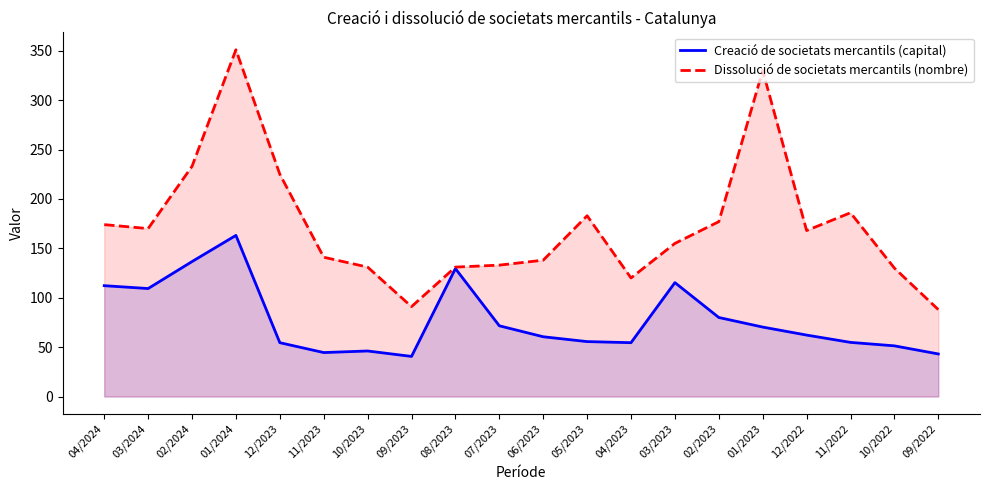

What is the label of the 4th point from the left?

01/2024